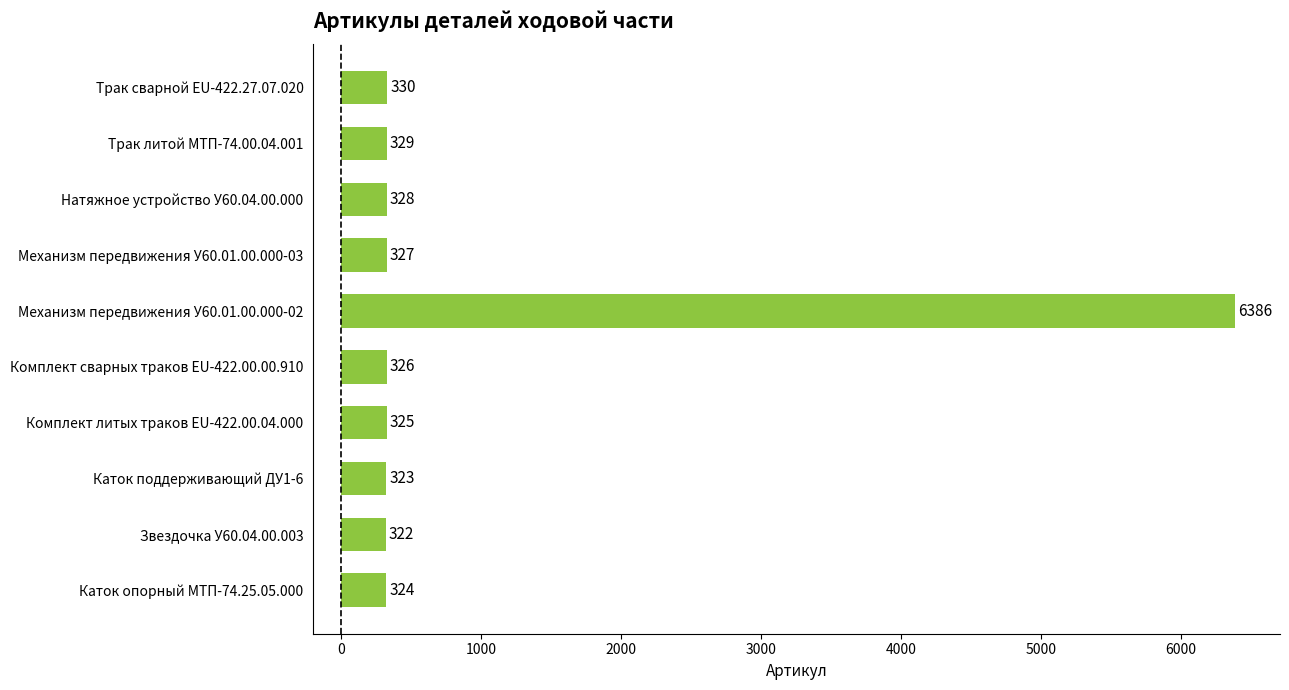

Reading bottom to top, list all the values displayed in this chart.

324	322	323	325	326	6386	327	328	329	330